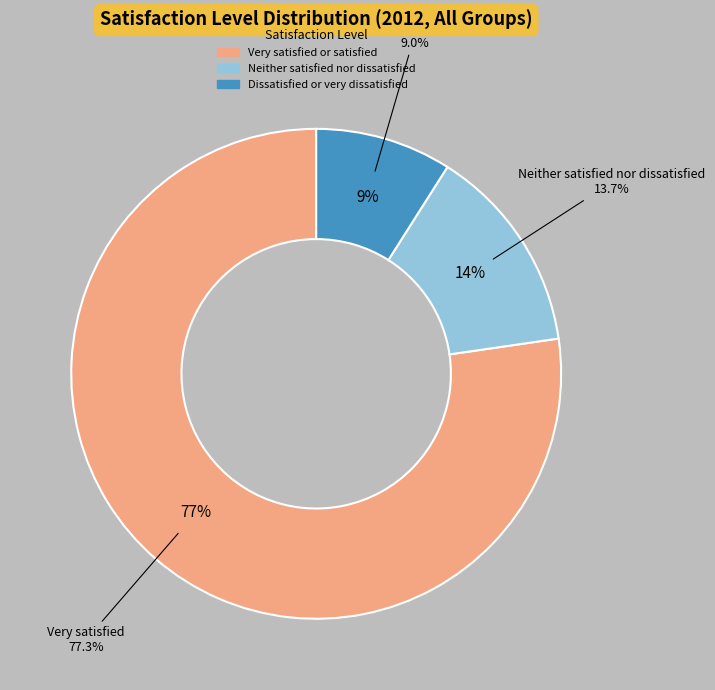

What is the smallest slice in the pie chart?

Dissatisfied or very dissatisfied